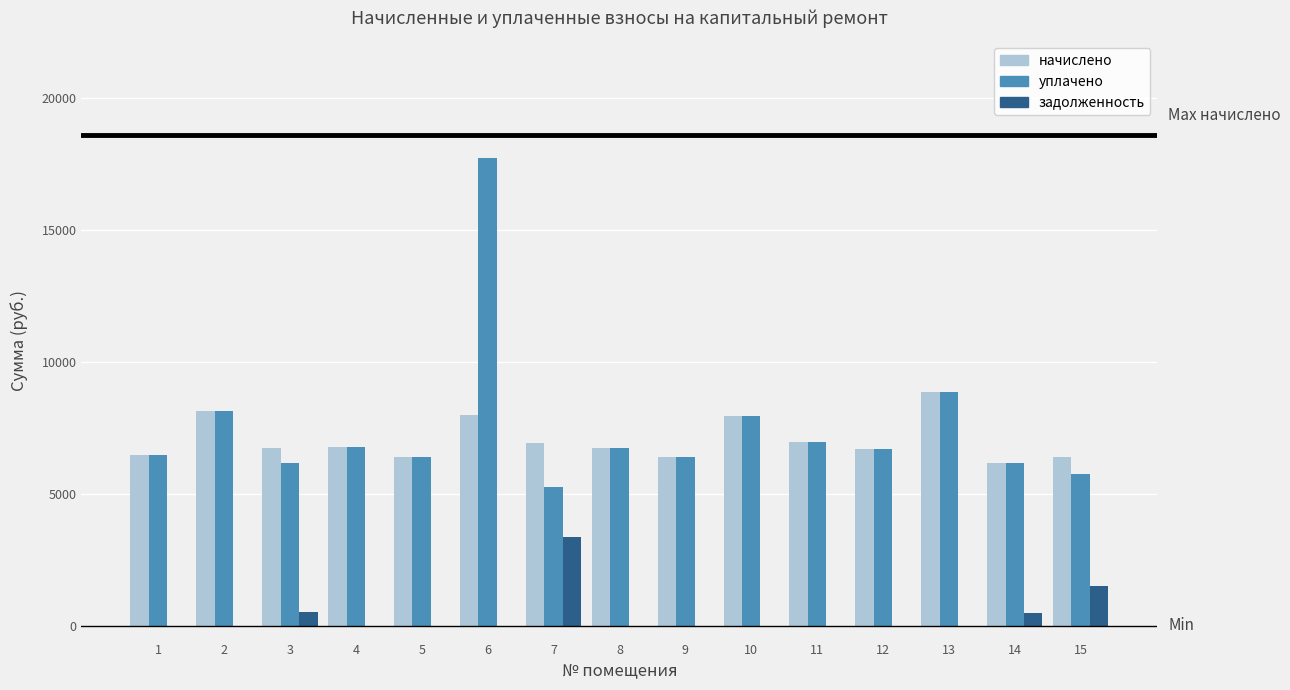

At which category is the sum across all series the highest?

6